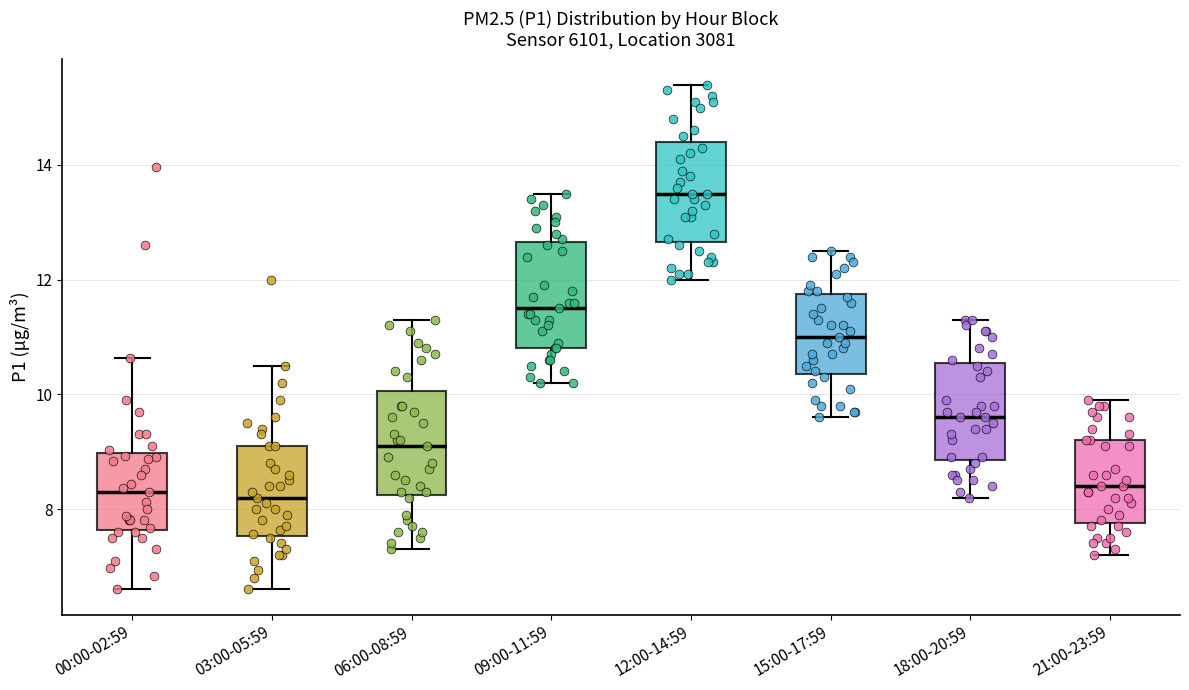

Where is the lower edge of the box for 00:00-02:59 on the y-axis? The values are not printed on the chart, so give them approximately, as read against the axis.

7.6